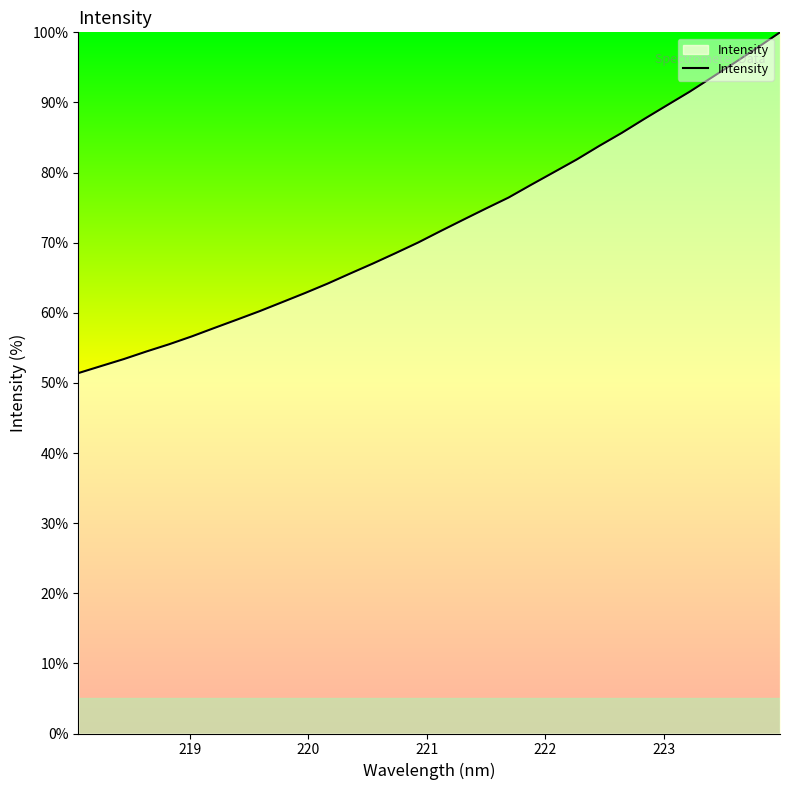

What is the minimum value shown in the chart?

51.4